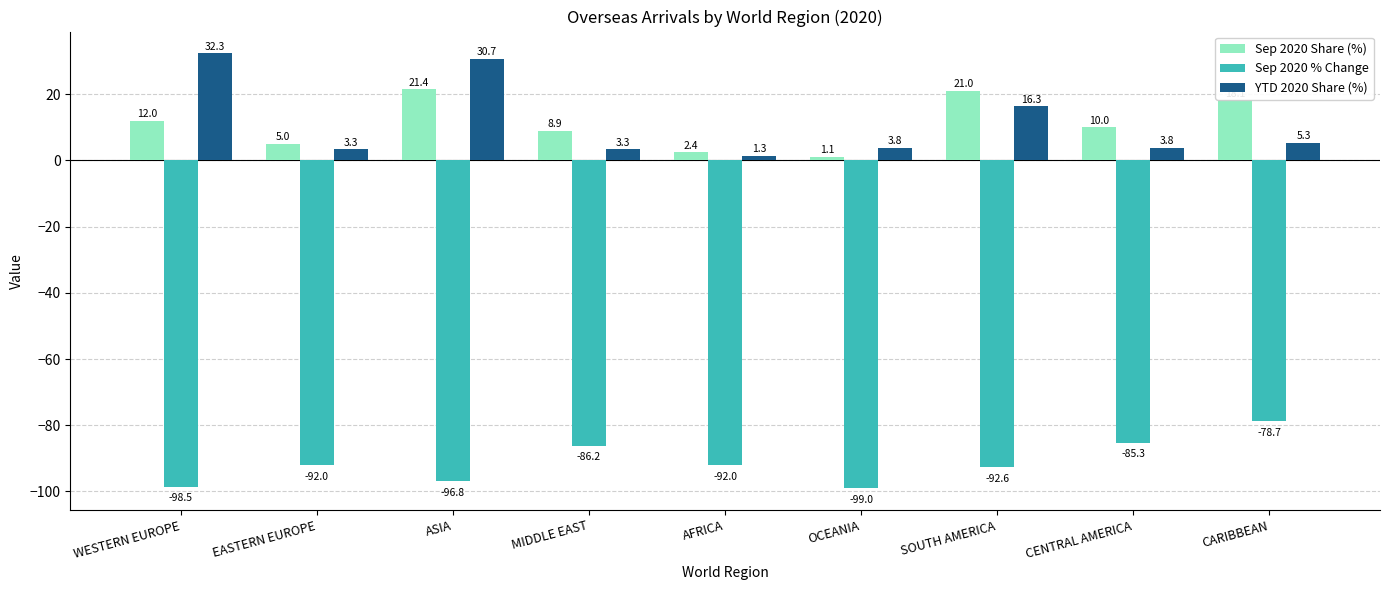

How many groups of bars are there?

9